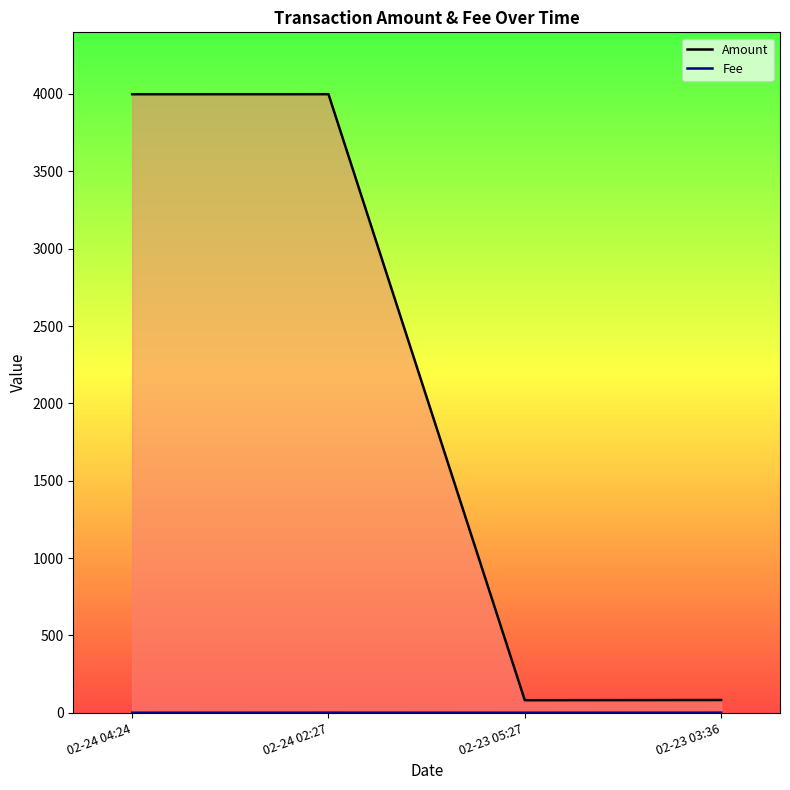

In Amount, how many points are lower than both neighbors (excluding endpoints)?

1